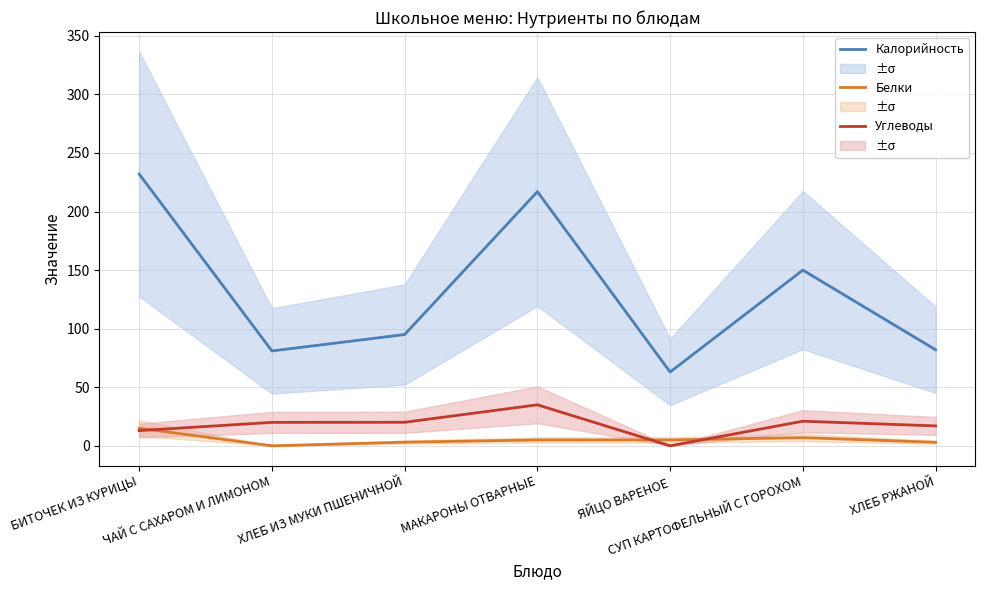

True or false: Калорийность and Белки intersect in this chart.

False